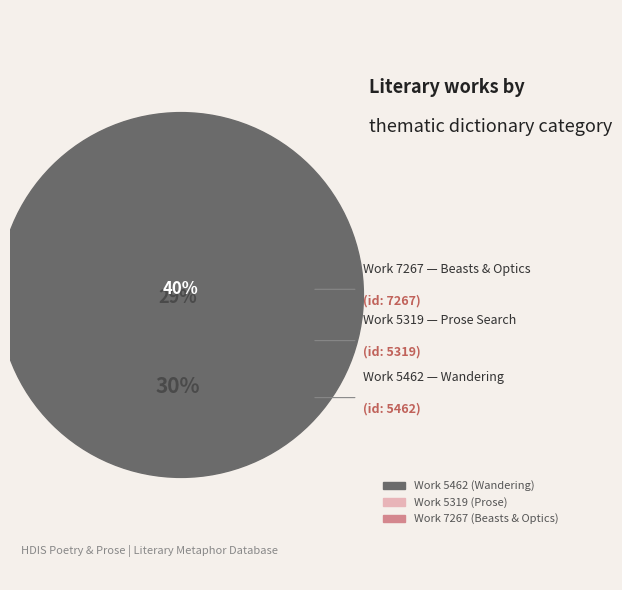

Does any single category account for the majority?

No